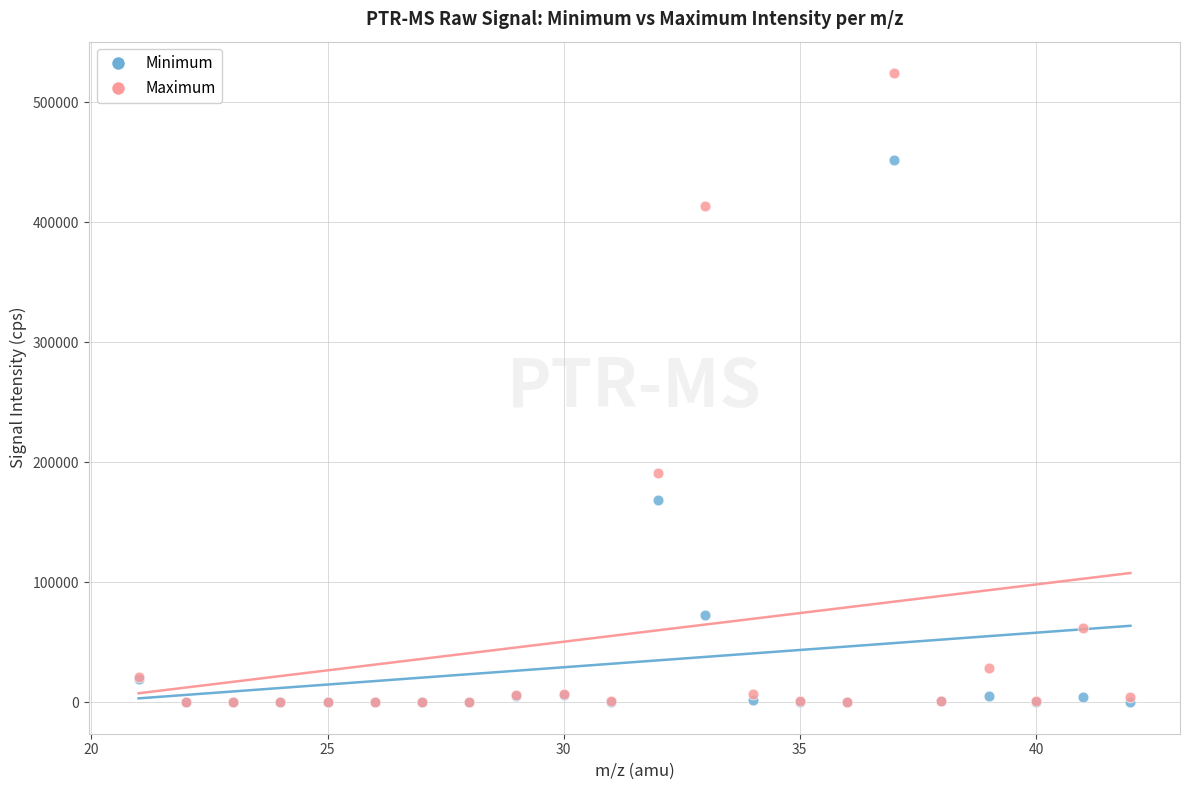

In the Maximum series, what Y value is closest to 262222?

190735.4